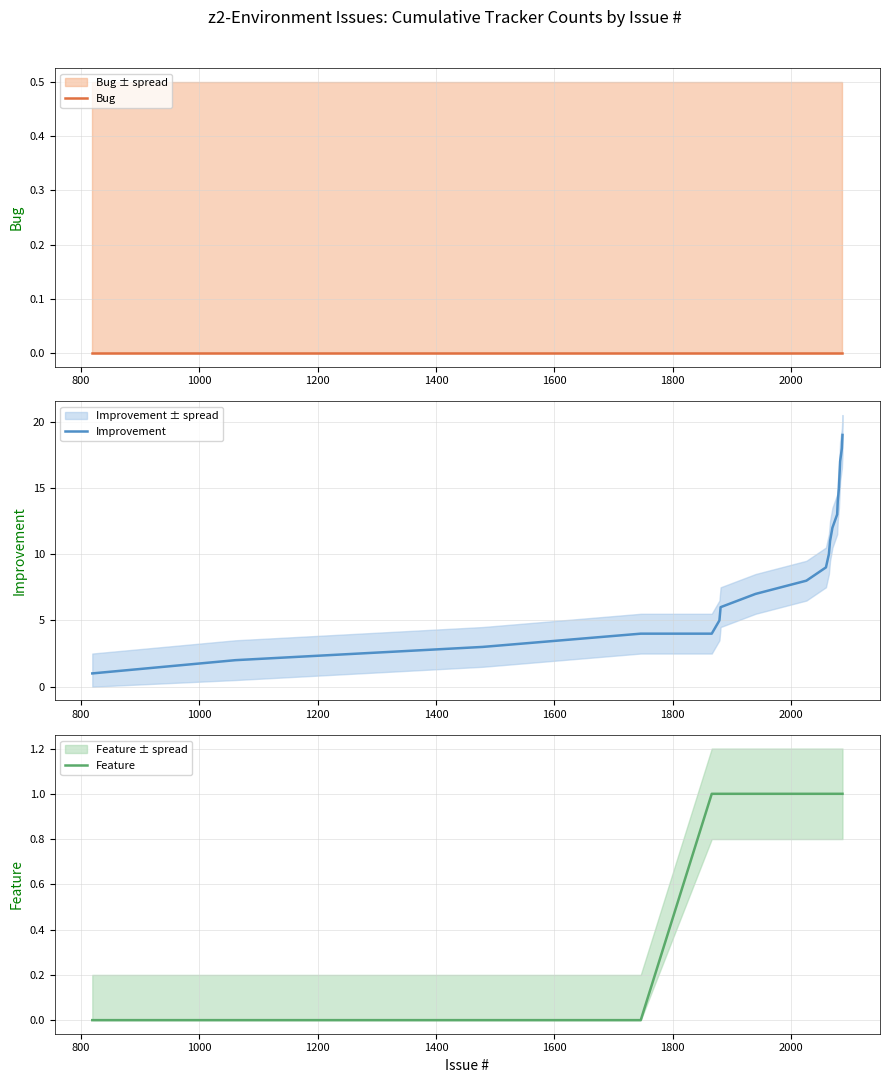

What is the average value of the Feature series?

1